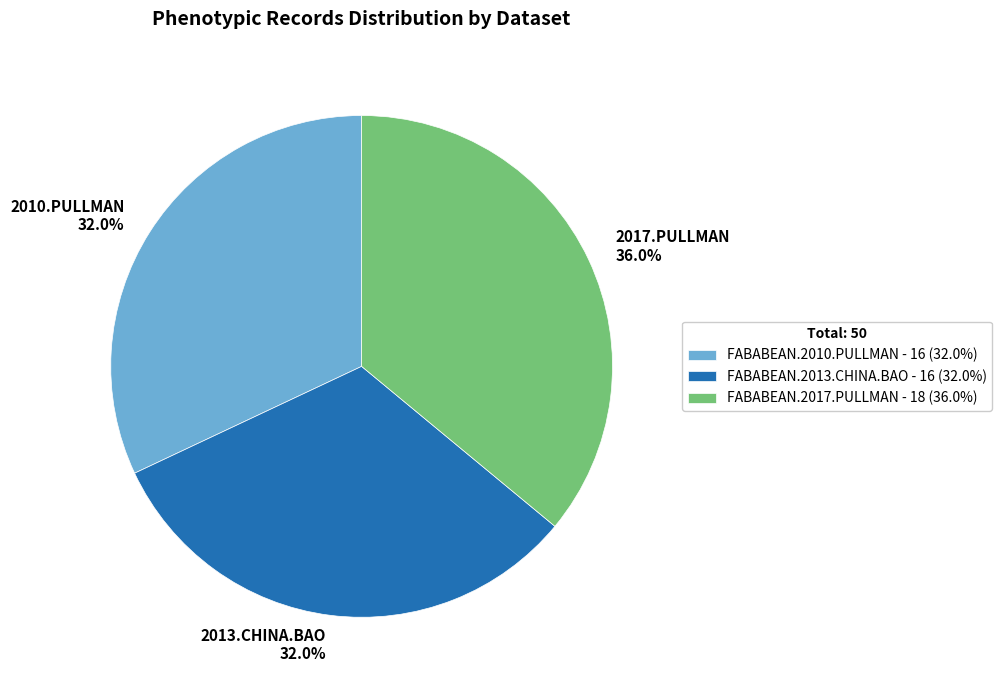

Which category has the biggest portion of the pie?

2017.PULLMAN 36.0%